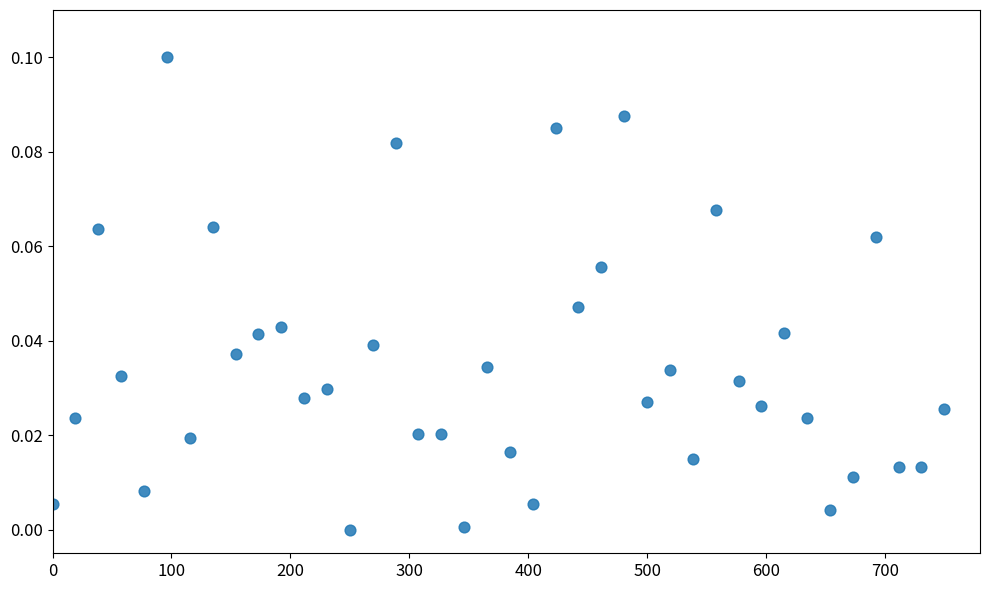

What is the range of X values (max minus min)?

750.0